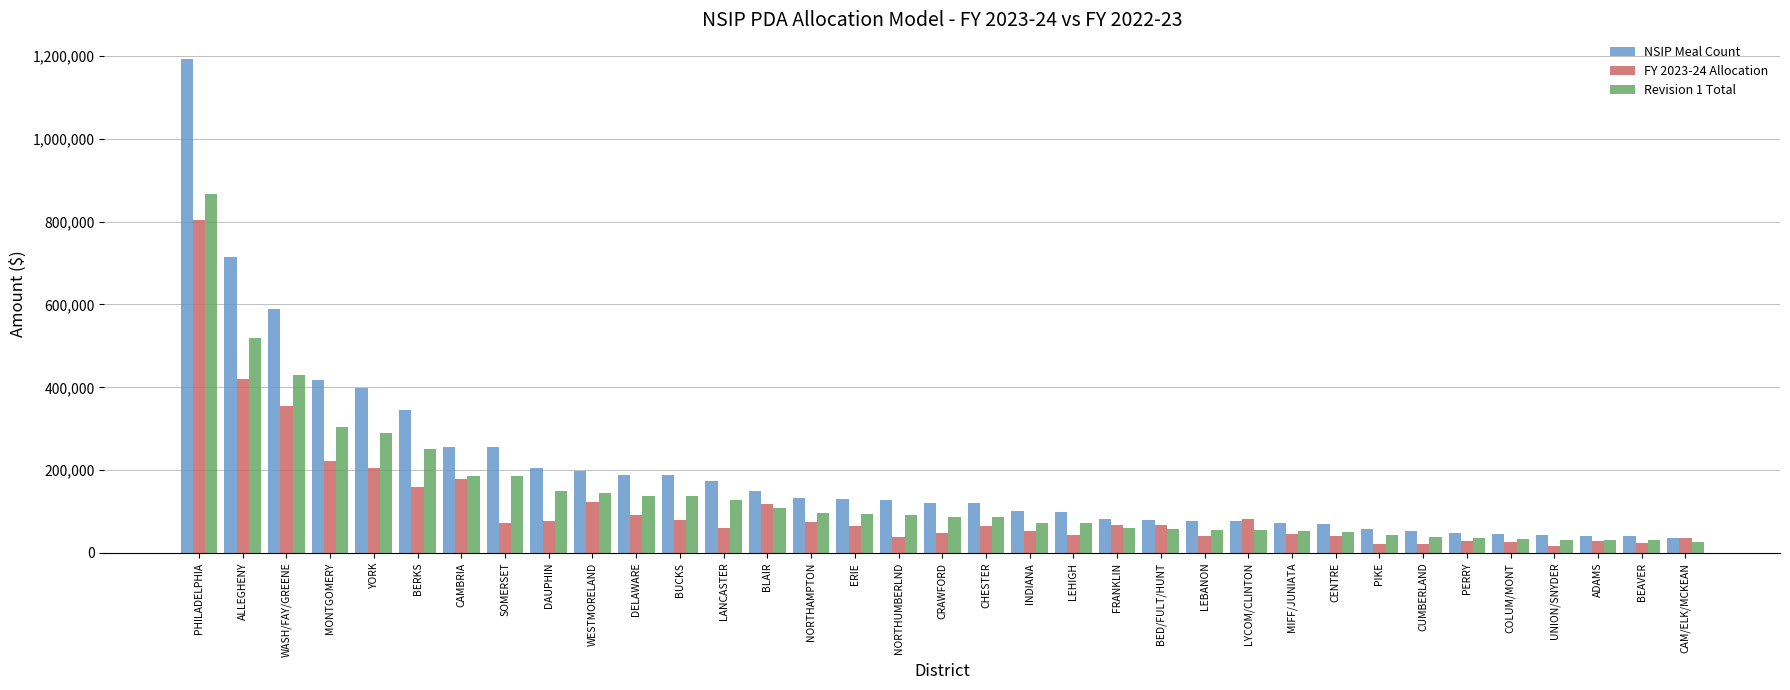

What is the total value across all series at CRAWFORD?

254146